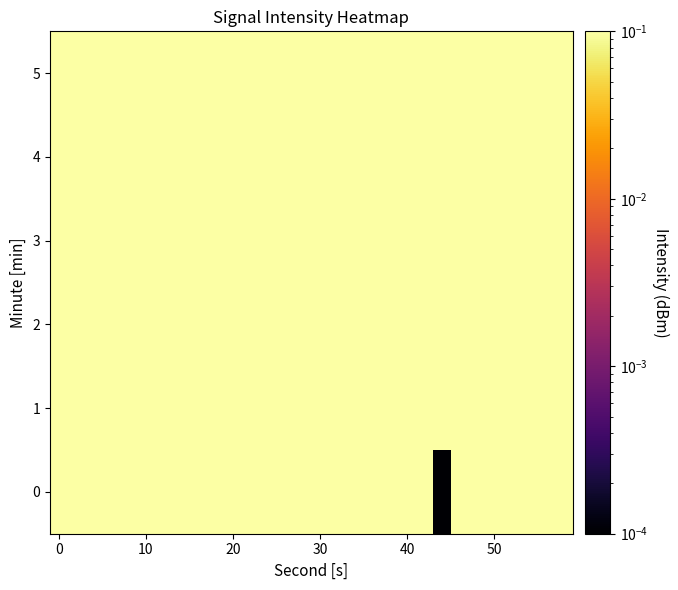

Reading right to left, what are all the values shown in this chart?

0: 0.1	0.5	0.3	0.4	0.2	0.5	0.5	0.0	0.7	0.7	0.6	0.5	0.6	0.4	0.7	0.2	0.2	0.3	0.3	0.4	0.4	0.2	0.3	0.3	0.5	1.0	0.5	1.0	0.3	0.6
1: 0.5	0.3	0.6	0.3	0.4	0.8	0.6	0.6	0.2	0.7	0.5	0.3	0.6	0.3	0.4	0.8	0.6	0.6	0.2	0.7	0.5	0.3	0.6	0.3	0.4	0.8	0.6	0.6	0.2	0.7
2: 0.4	0.6	0.2	0.7	0.4	0.5	0.6	0.2	0.7	0.3	0.4	0.6	0.2	0.7	0.4	0.4	0.6	0.2	0.8	0.3	0.5	0.7	0.3	0.4	0.6	0.2	0.7	0.3	0.7	0.5
3: 0.6	0.2	0.7	0.3	0.4	0.6	0.2	0.7	0.3	0.5	0.6	0.1	0.8	0.3	0.4	0.7	0.2	0.7	0.3	0.5	0.5	0.2	0.8	0.3	0.5	0.6	0.2	0.8	0.4	0.6
4: 0.1	0.8	0.3	0.4	0.6	0.2	0.7	0.4	0.6	0.2	0.7	0.3	0.4	0.6	0.2	0.8	0.3	0.6	0.2	0.7	0.3	0.4	0.6	0.2	0.7	0.4	0.6	0.2	0.7	0.2
5: 0.2	0.7	0.3	0.5	0.6	0.2	0.7	0.3	0.4	0.7	0.2	0.8	0.4	0.4	0.6	0.2	0.7	0.3	0.7	0.2	0.7	0.3	0.5	0.6	0.2	0.8	0.3	0.5	0.1	0.8